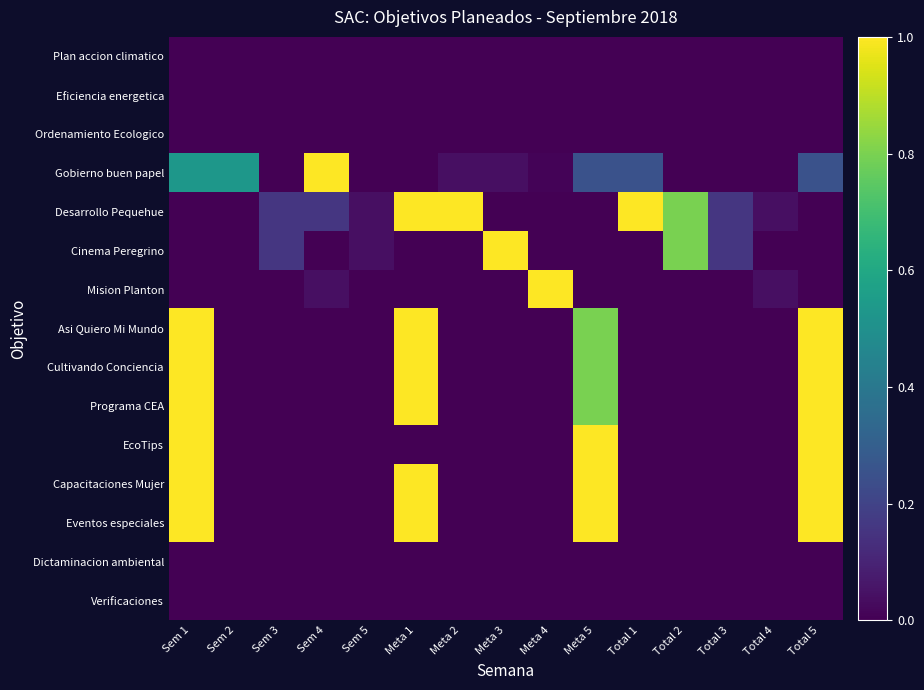

What is the total value across all series at Sem 1?

6.5